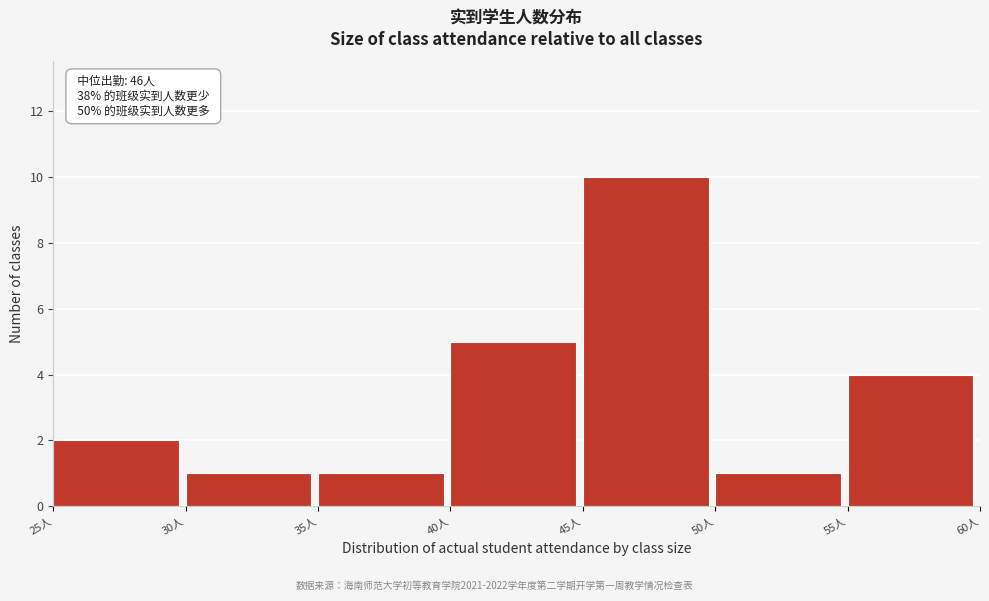

Which range on the x-axis has the tallest bar?

45 to 50